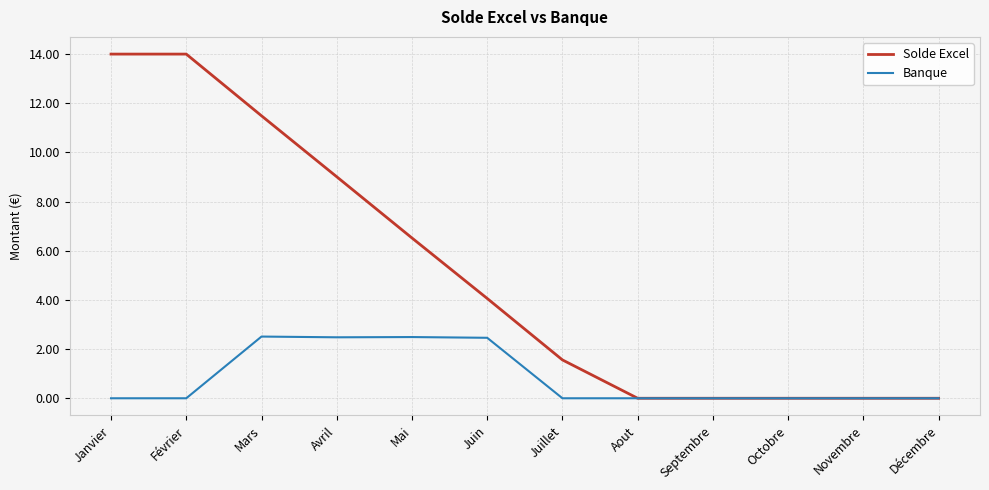

What is the maximum value for Banque?

2.5